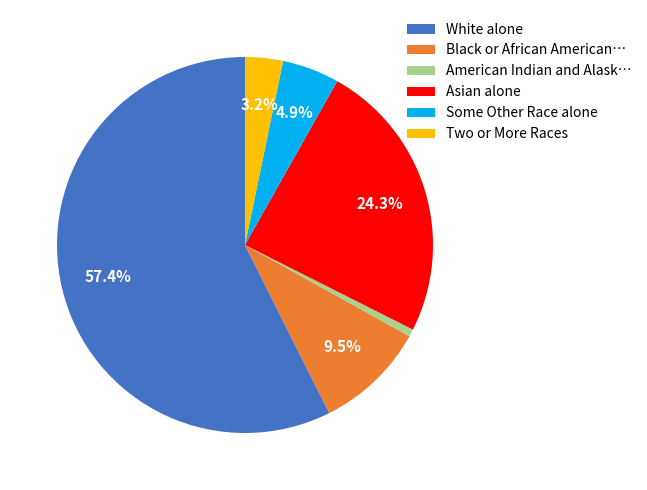

Does Two or More Races represent more than half of the total?

No